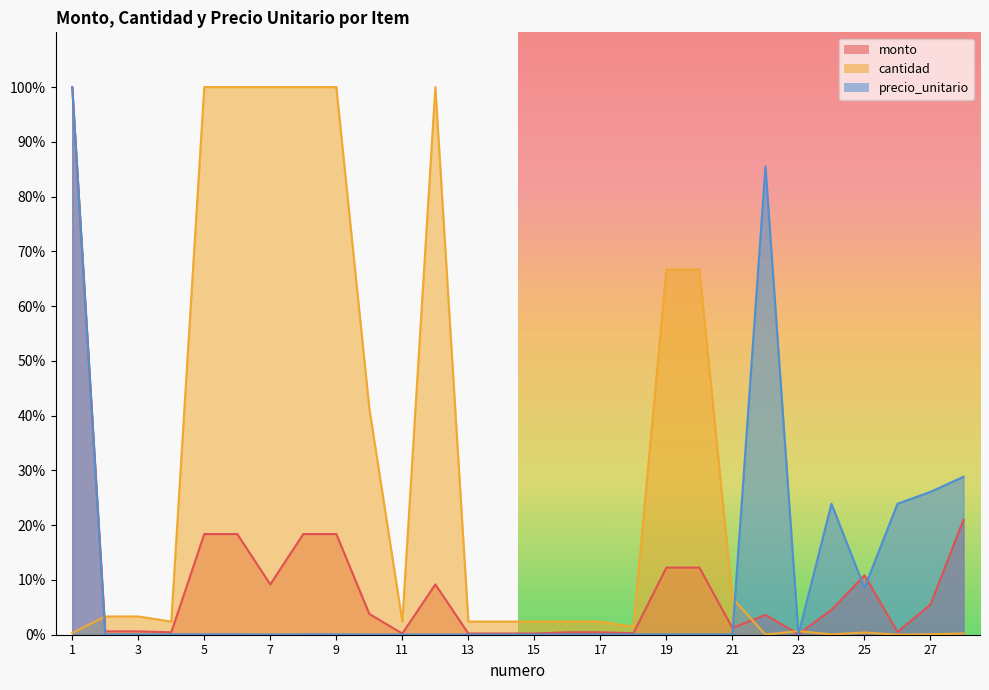

List the series in order of their peak value, highest first.

monto, cantidad, precio_unitario